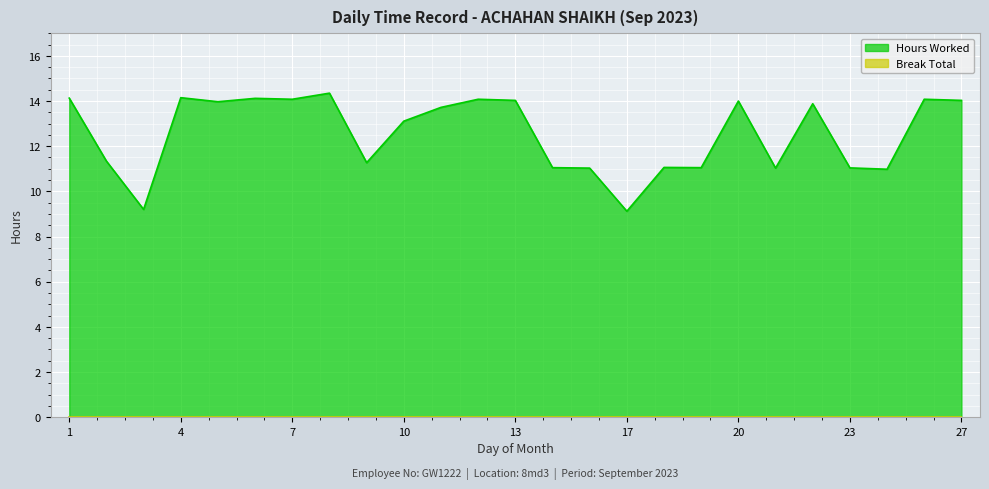

How many points are higher than both their immediate neighbors (excluding endpoints)?

8